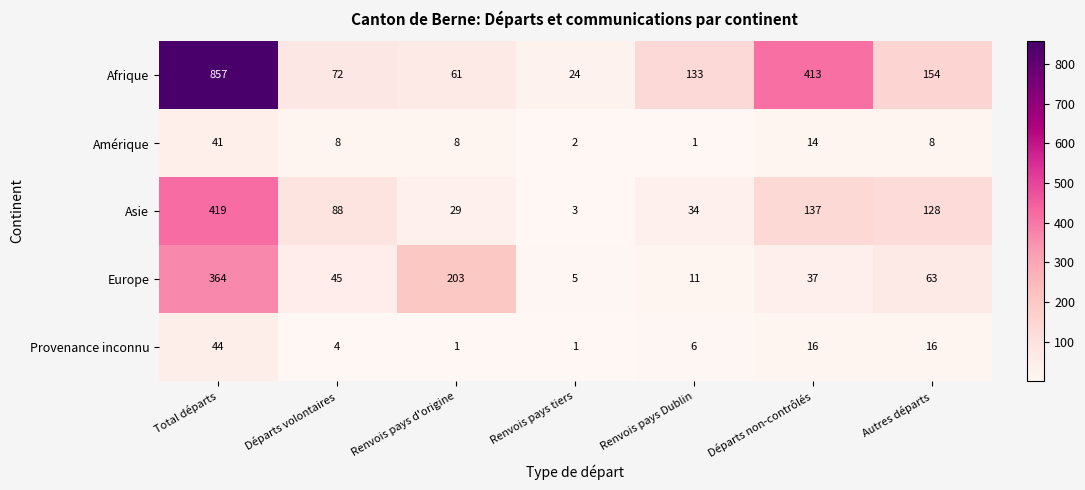

Rank the series at Renvois pays Dublin from highest to lowest value.

Afrique, Asie, Europe, Provenance inconnu, Amérique